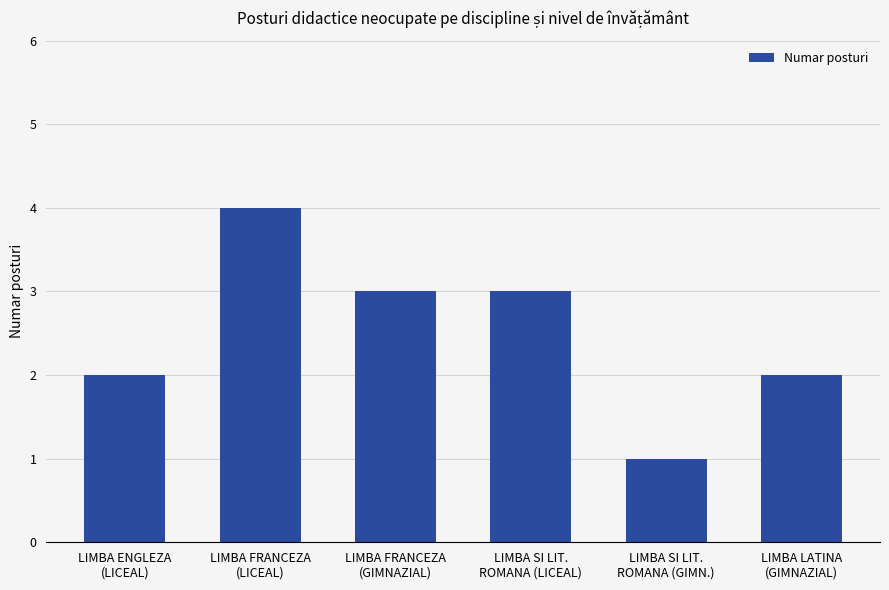

How many bars are there in total?

6